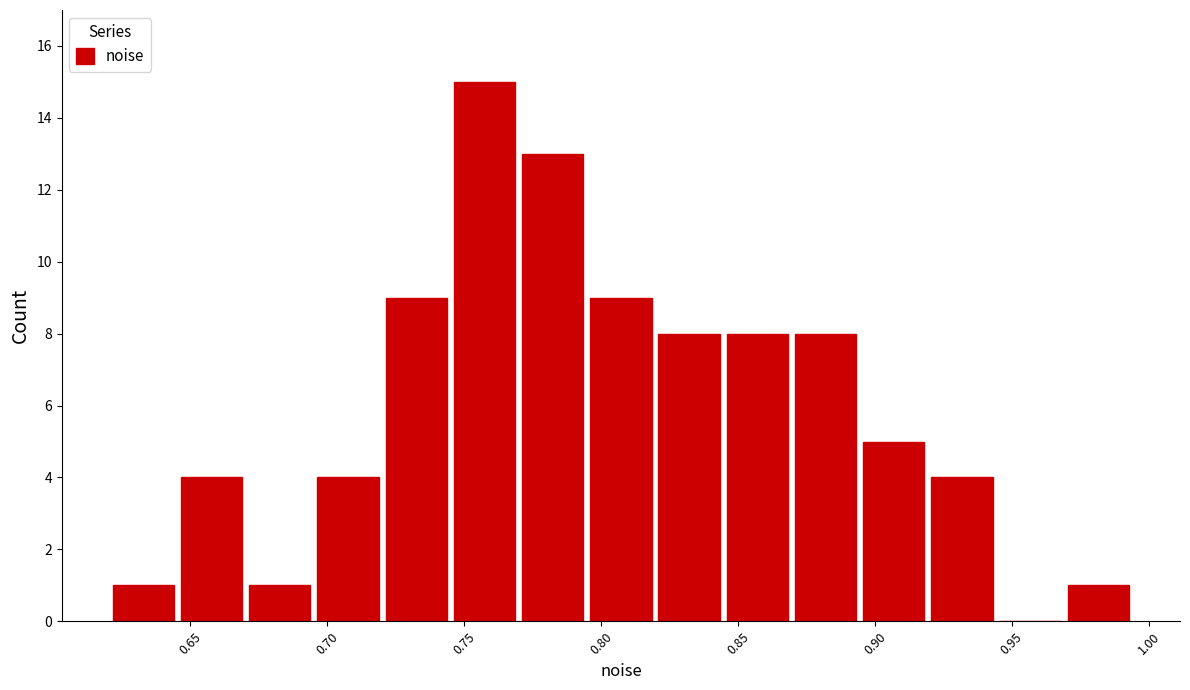

What is the height of the bar covering 0.870 to 0.895 on the x-axis? Neither the bar edges nor the heights are printed on the chart, so give them approximately, as read against the axes.

8